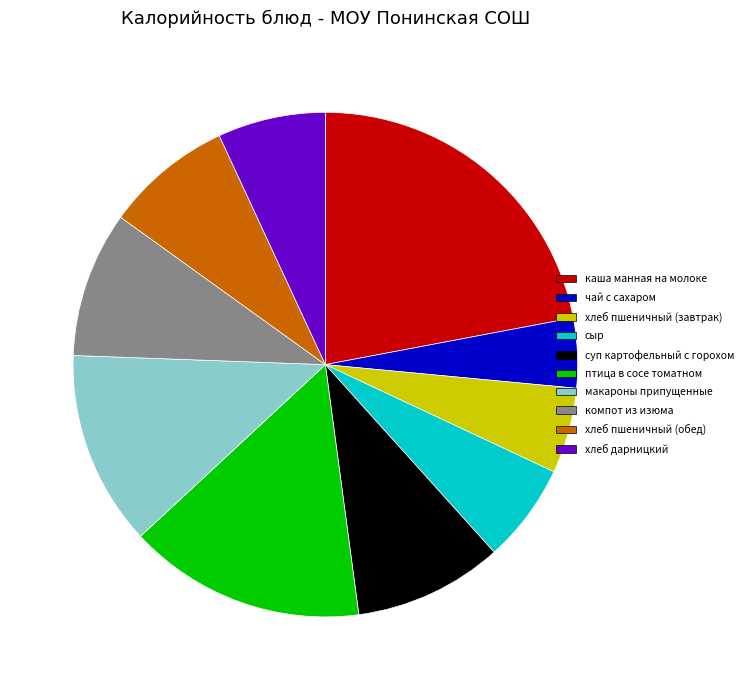

What is the ratio of the value at сыр to the value at чай с сахаром?

1.4